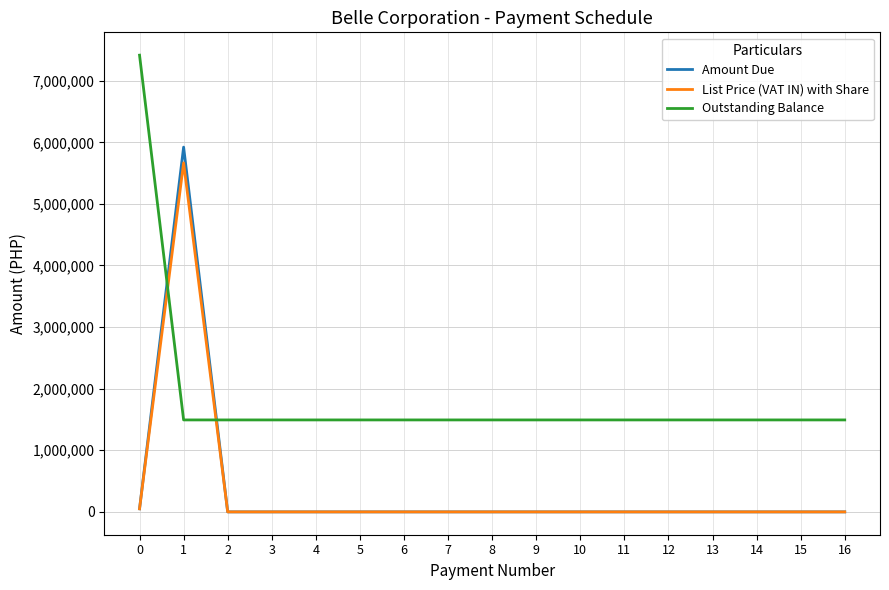

The List Price (VAT IN) with Share series shows 2648627.9 at 1. True or false?

False